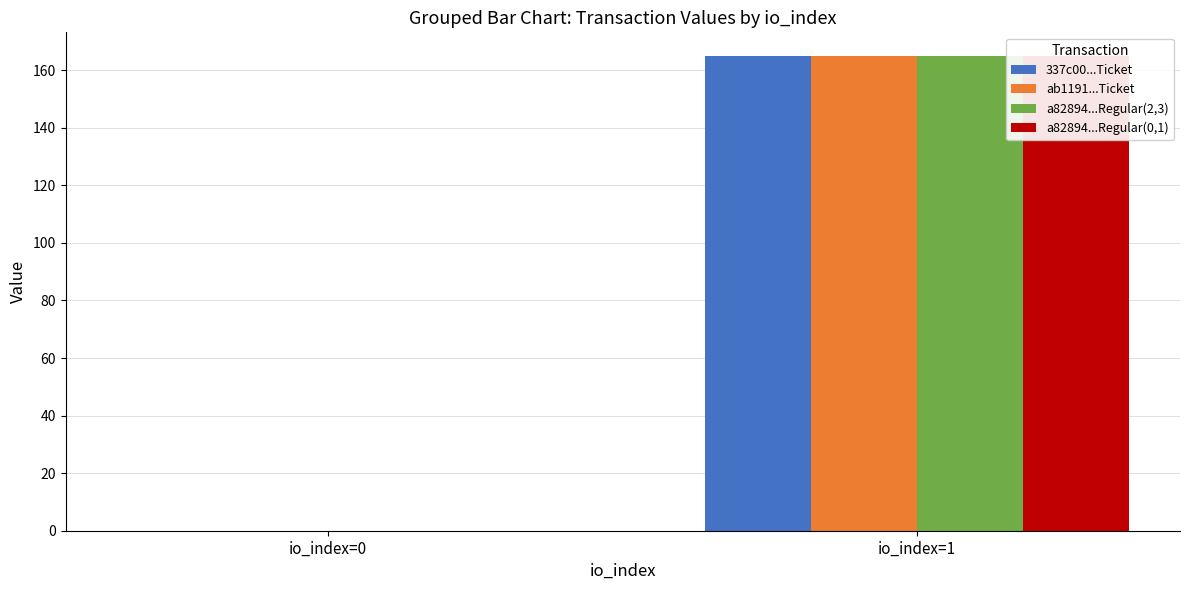

What is the difference between the maximum and minimum values in the a82894f147c2316a944c79ed6d2d38b7f1d3c5e_Regular_idx01 series?

164.9